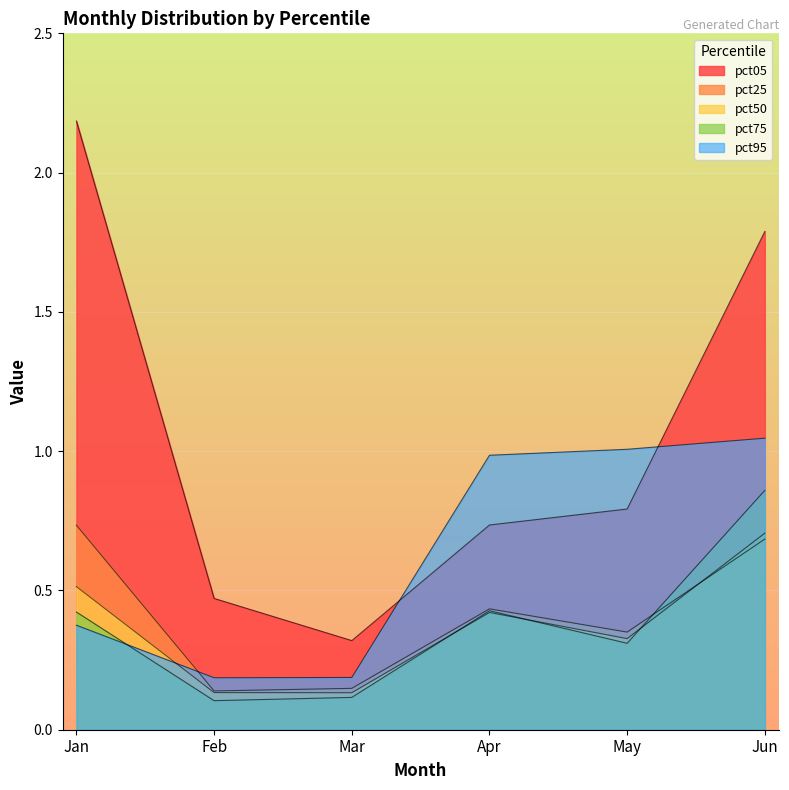

Does the chart display data point markers on the line(s)?

No